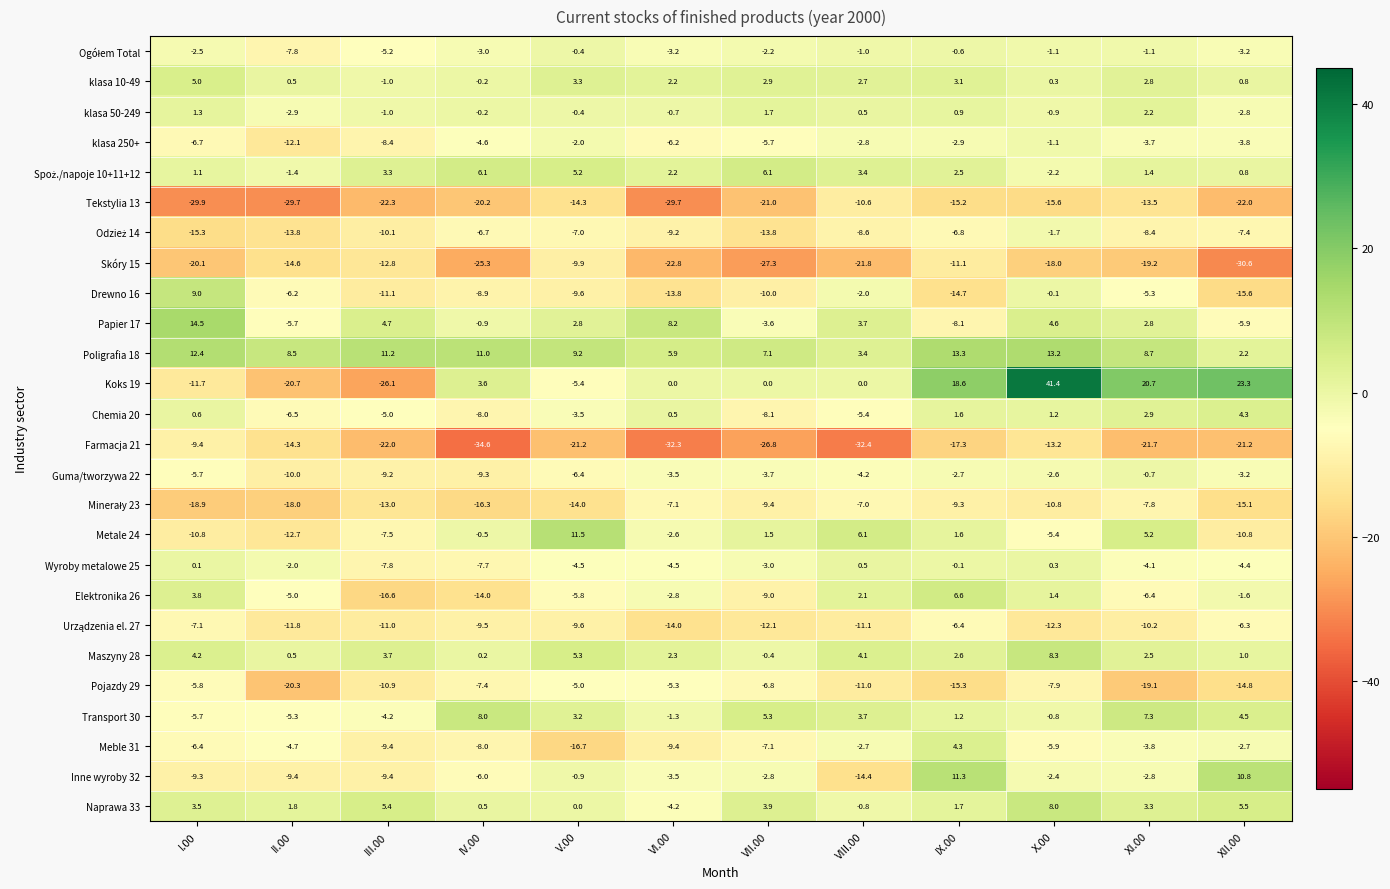

Which label corresponds to the smallest value in the chart?

IV.00